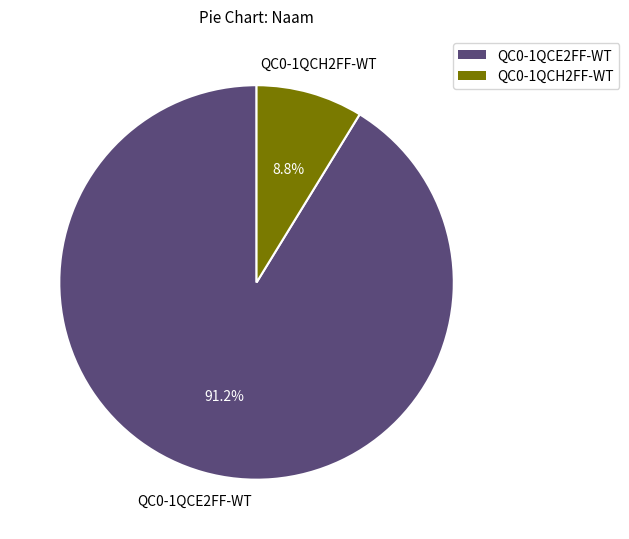

Is there any slice that represents more than half of the pie?

Yes